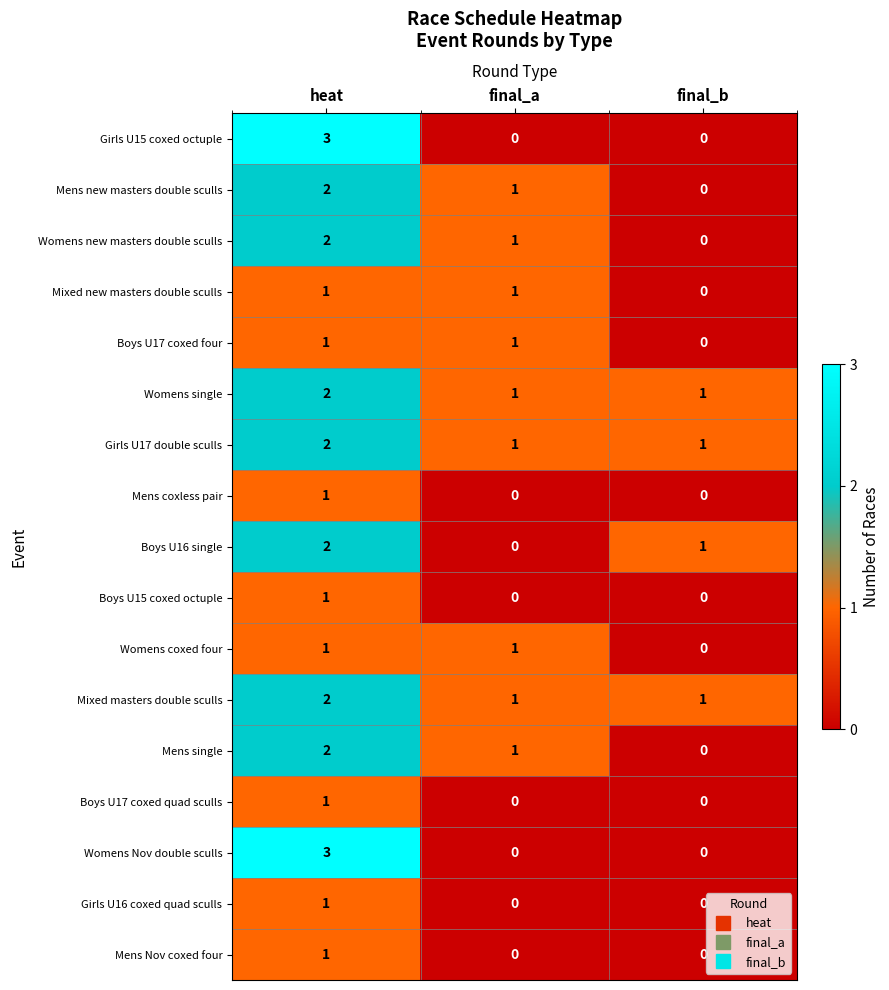

Is it true that Mens Nov coxed four equals -1 at final_a?

False